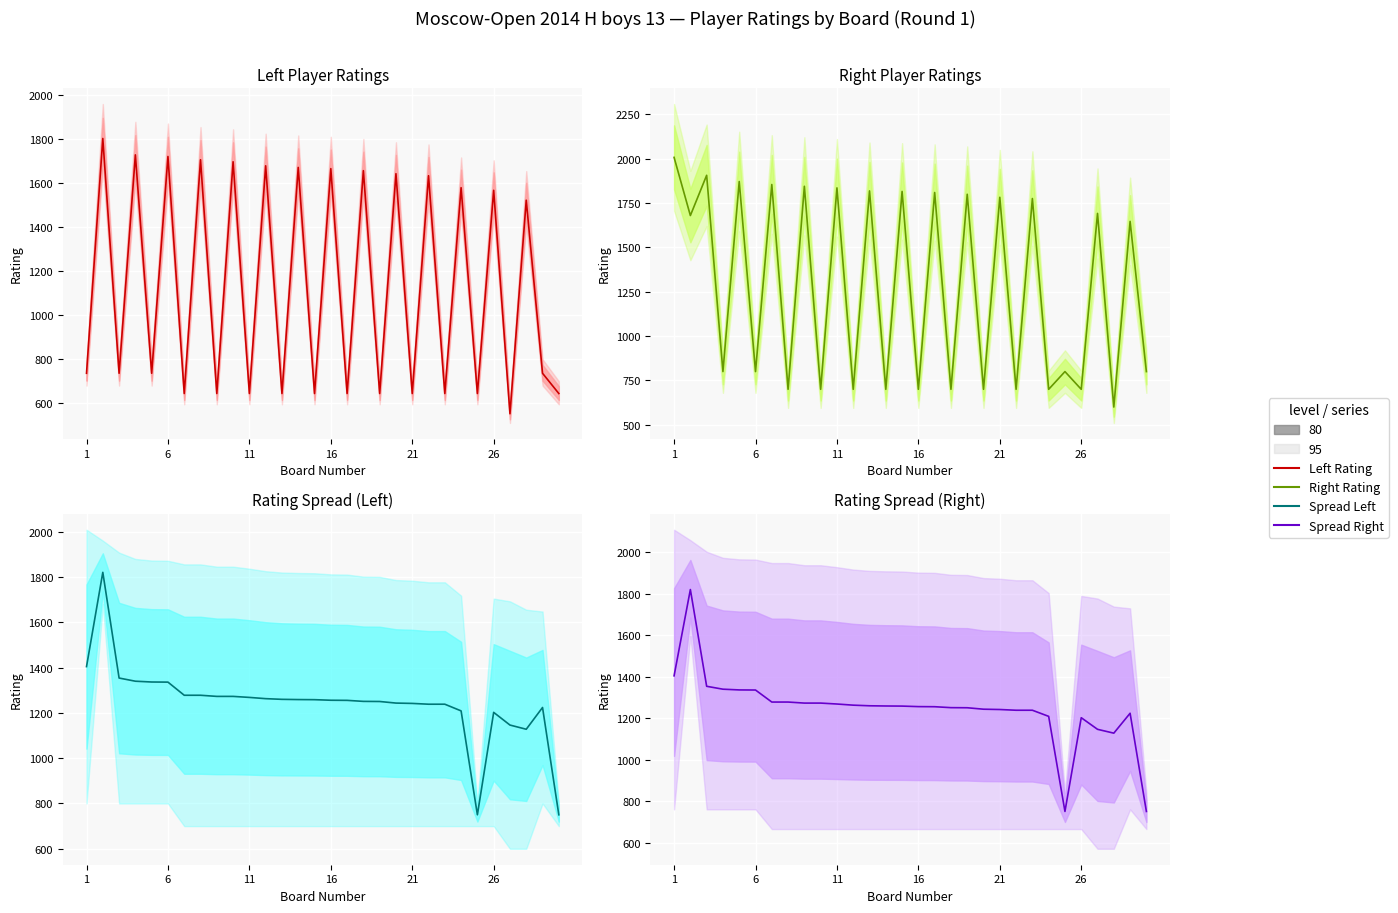

True or false: the data shows 1268.0 at 11.

True